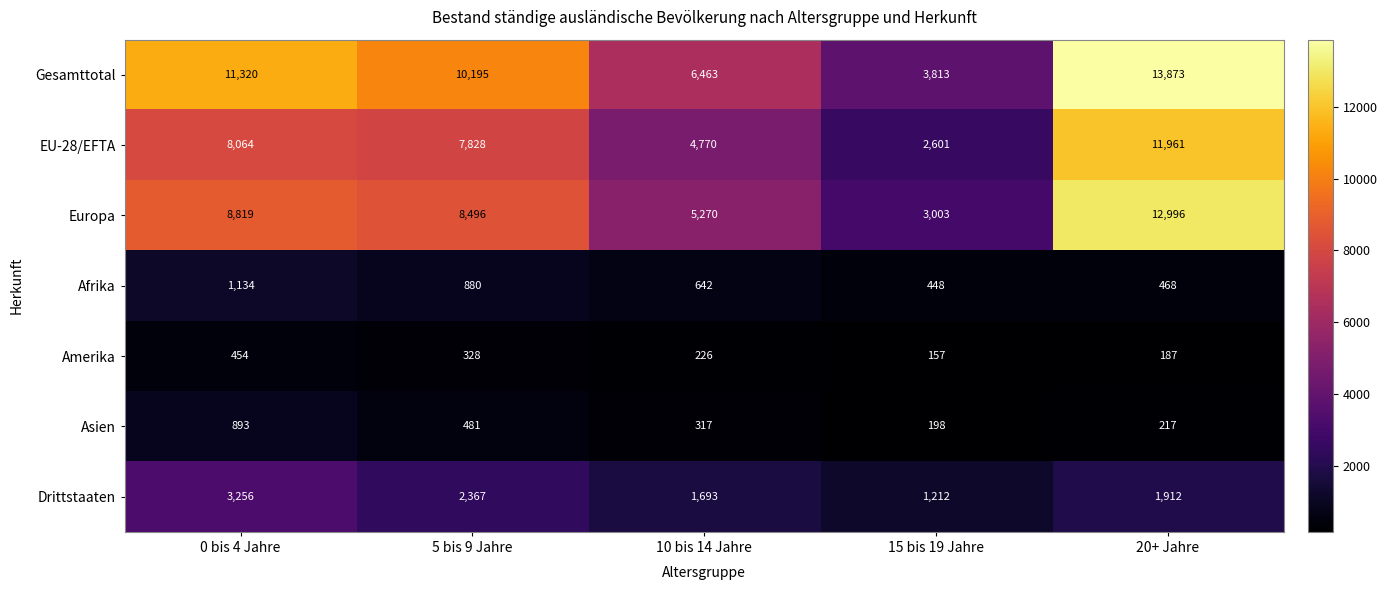

Where does the Gesamttotal series first go above 10195?

0 bis 4 Jahre